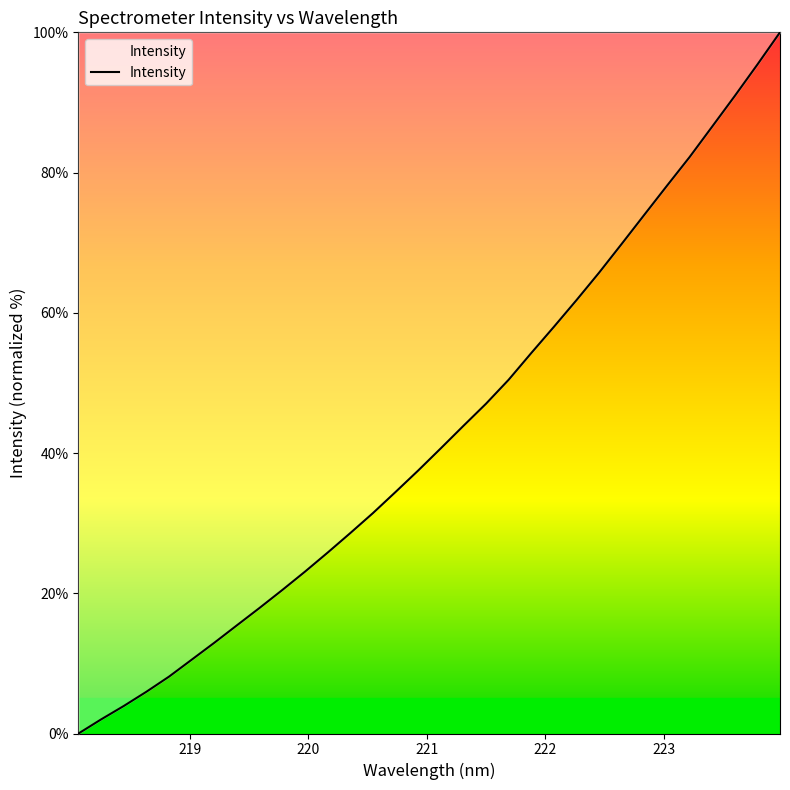

What is the difference between the maximum and minimum values?

100.0